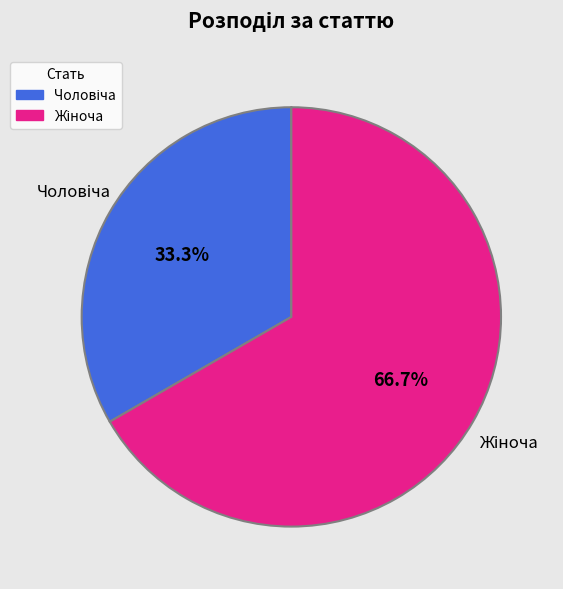

Is there a majority slice in this chart?

Yes